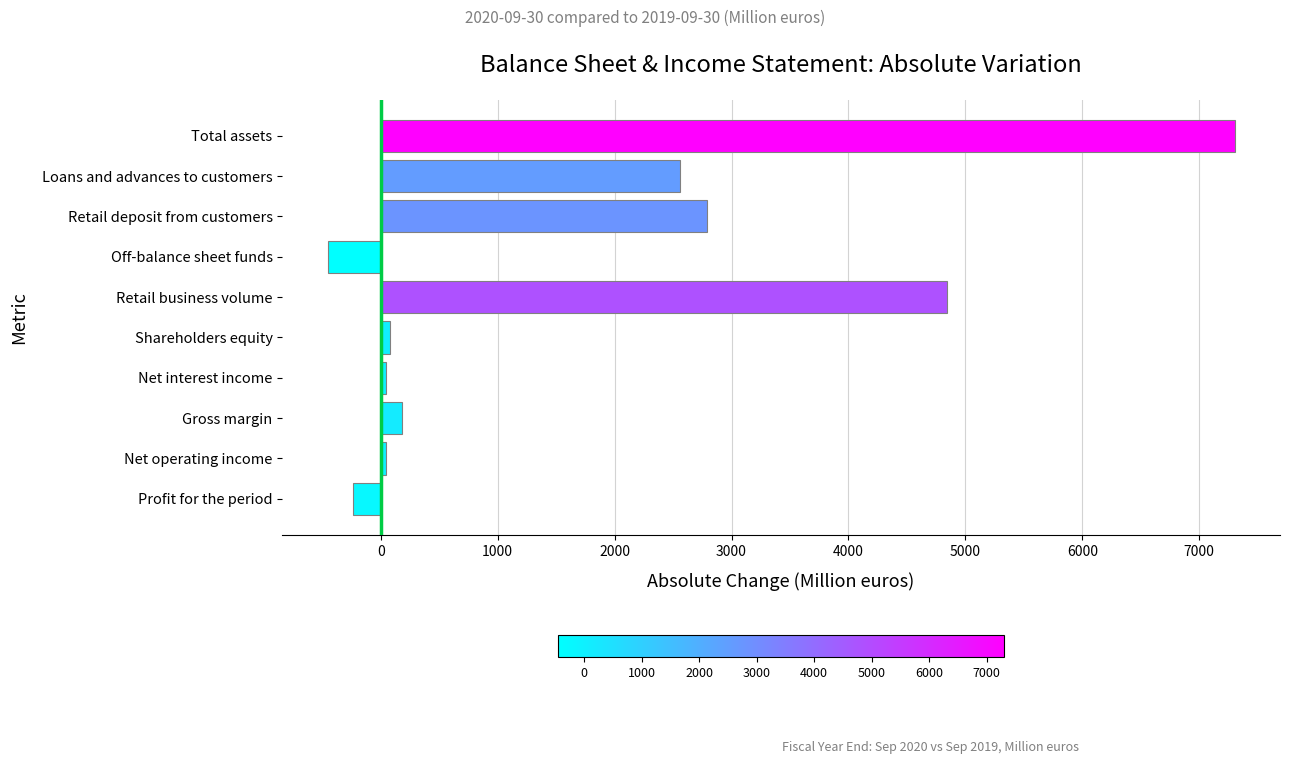

How many positive values are there?

8